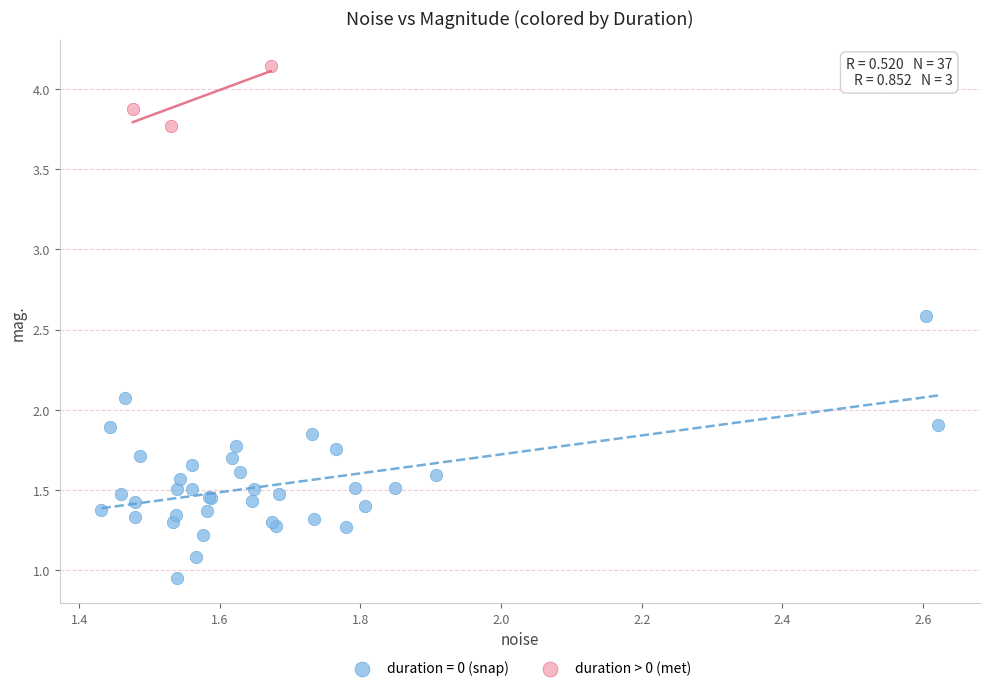

Which series reaches the minimum Y coordinate?

duration = 0 (snap)